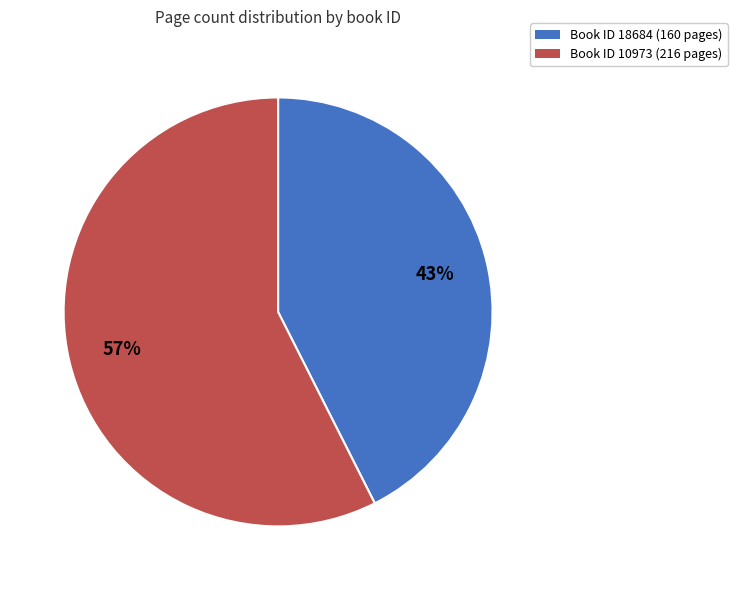

How many slices are in this pie chart?

2